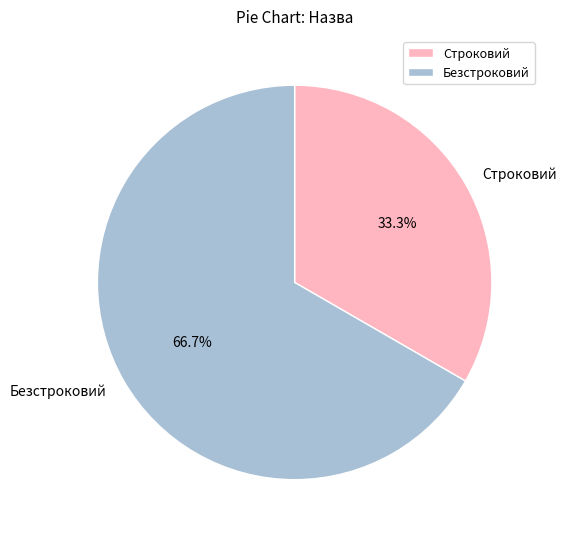

What is the ratio of the value at Безстроковий to the value at Строковий?

2.0